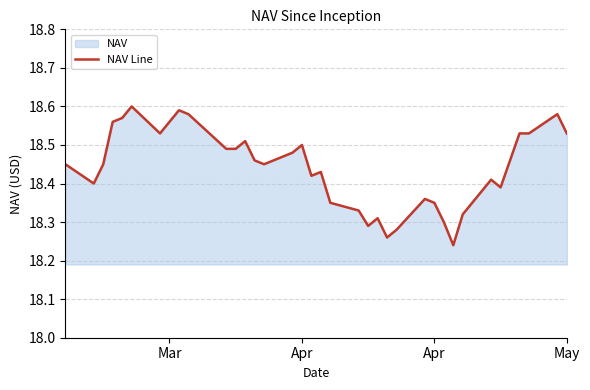

What is the smallest value displayed?

18.2